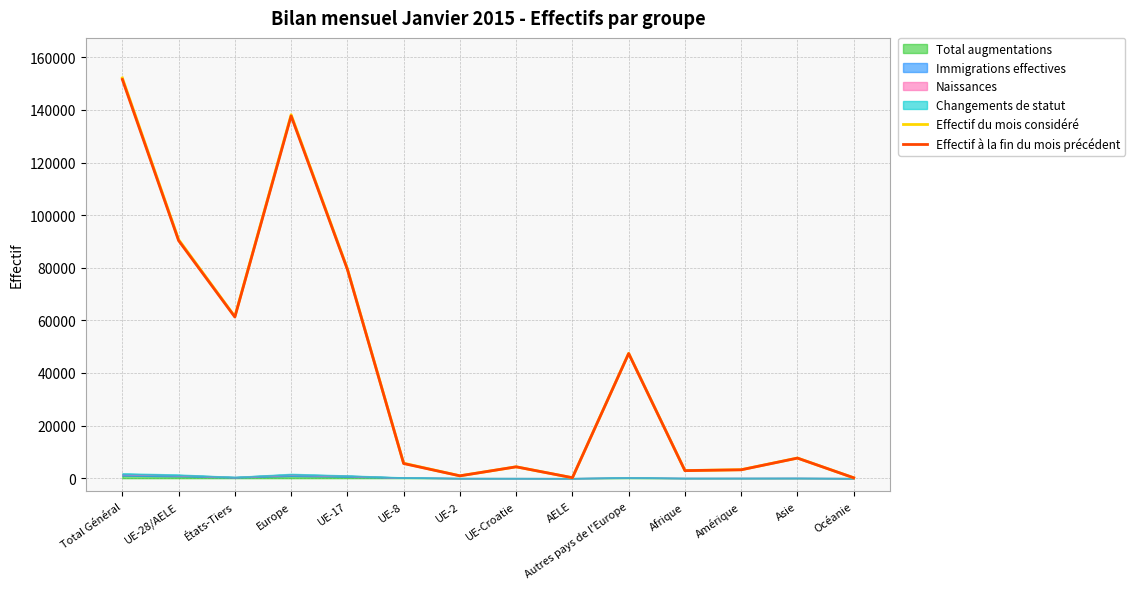

What is the difference between the Effectif du mois considéré values at AELE and Asie?

7489